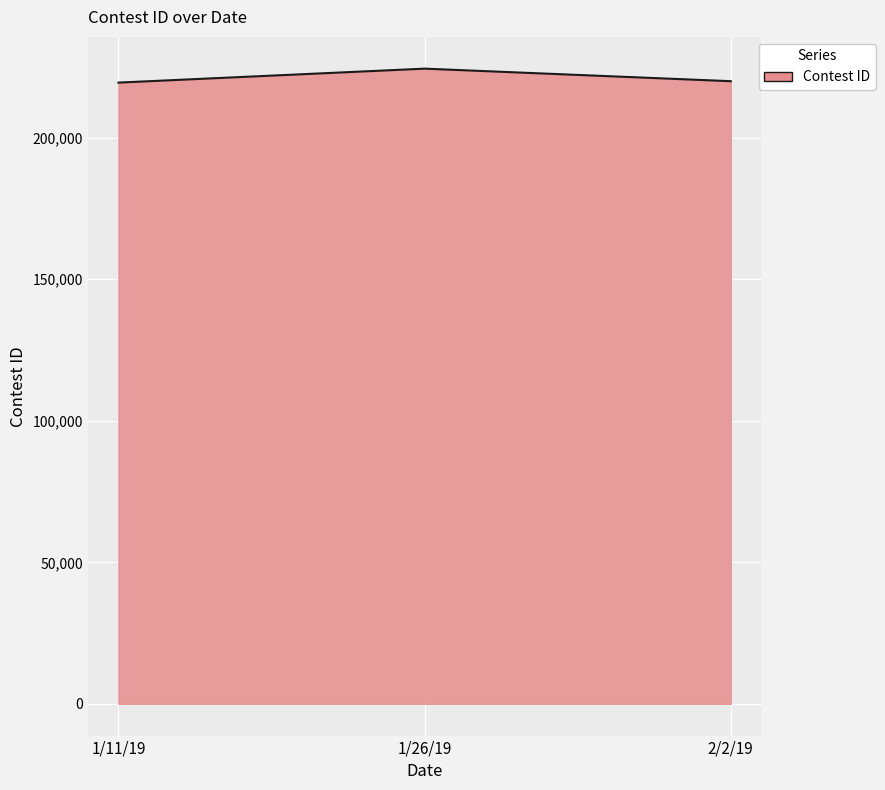

What is the sum of the values at 1/11/19 and 1/26/19?

443890